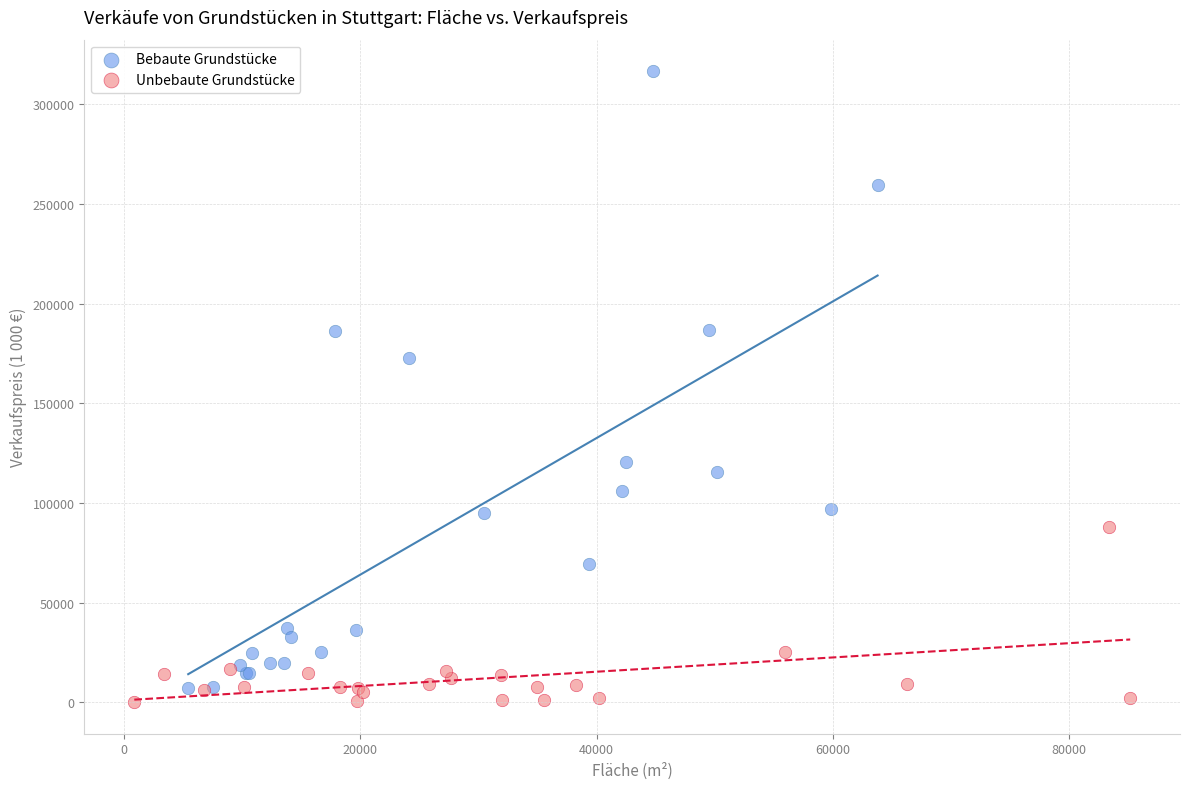

Which series contains the highest Y value?

Bebaute Grundstücke